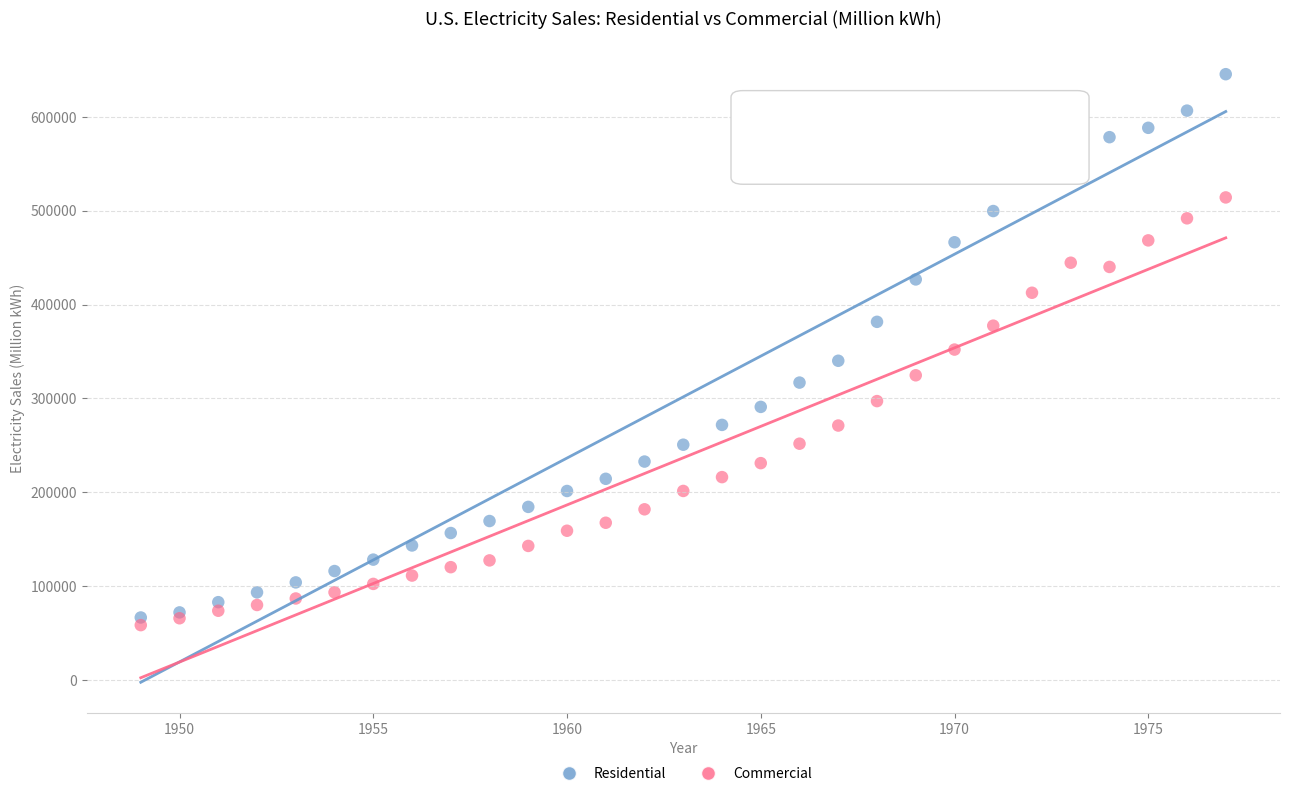

Which series has the largest Y range (max minus min)?

Residential